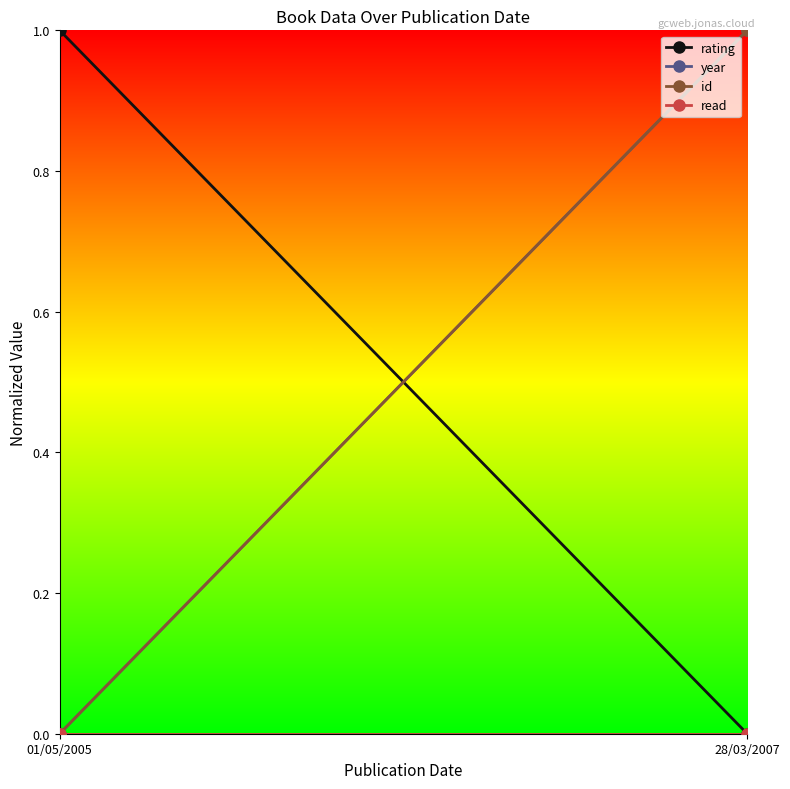

Which series has the largest total across all categories?

id